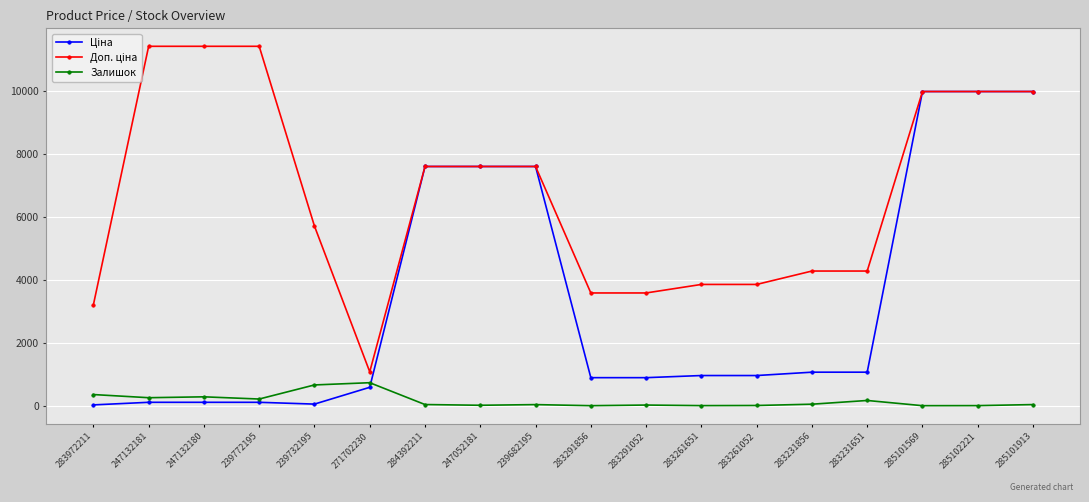

At how many categories does at least one series exceed 11041?

3